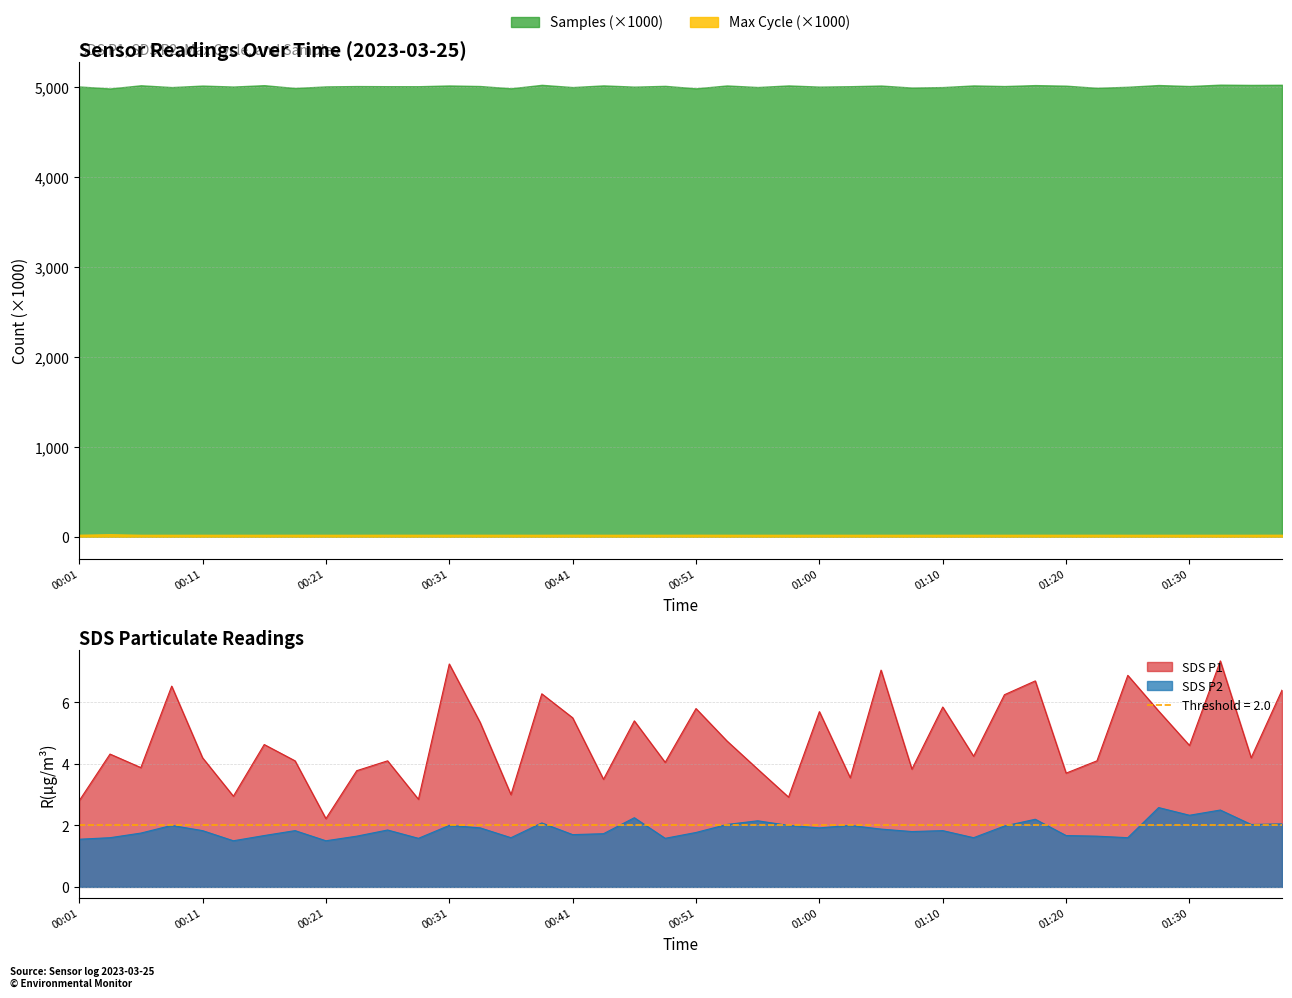

What is the lowest value of the SDS P2 series?

1.5